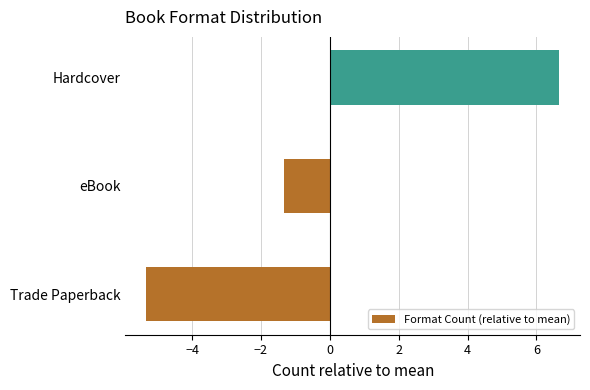

Reading bottom to top, what are all the values shown in this chart?

-5.3	-1.3	6.7